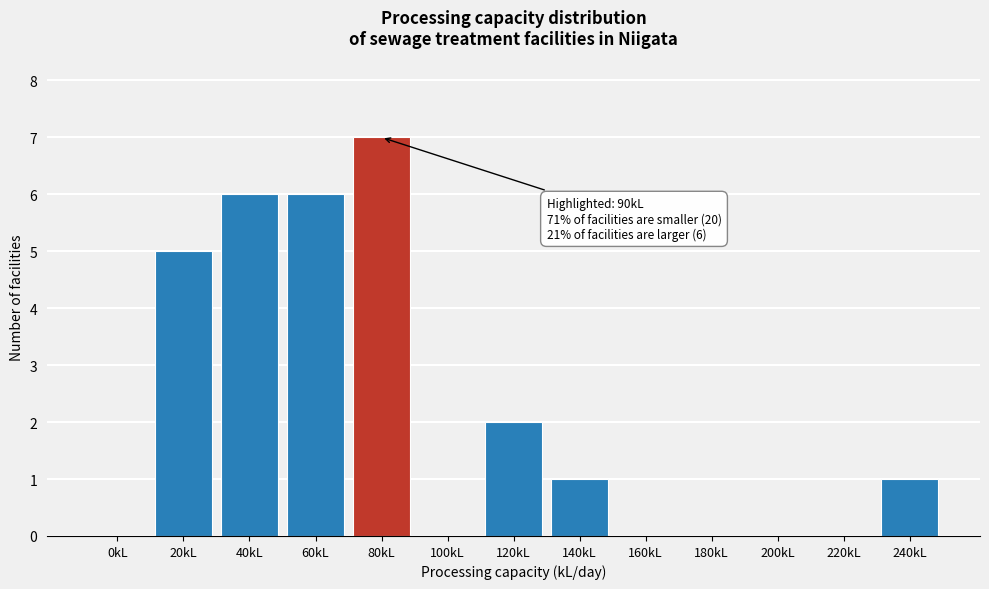

Reading left to right, transcribe all the data shown in this chart.

0kL=0	20kL=5	40kL=6	60kL=6	80kL=7	100kL=0	120kL=2	140kL=1	160kL=0	180kL=0	200kL=0	220kL=0	240kL=1